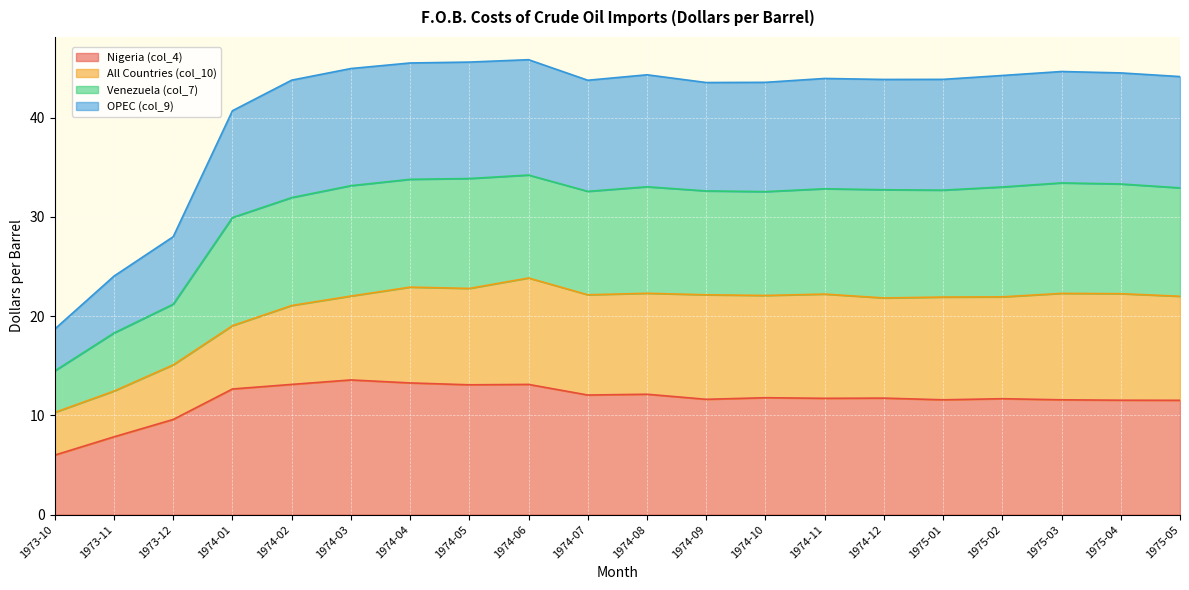

What is the lowest value of the Nigeria (col_4) series?

6.0